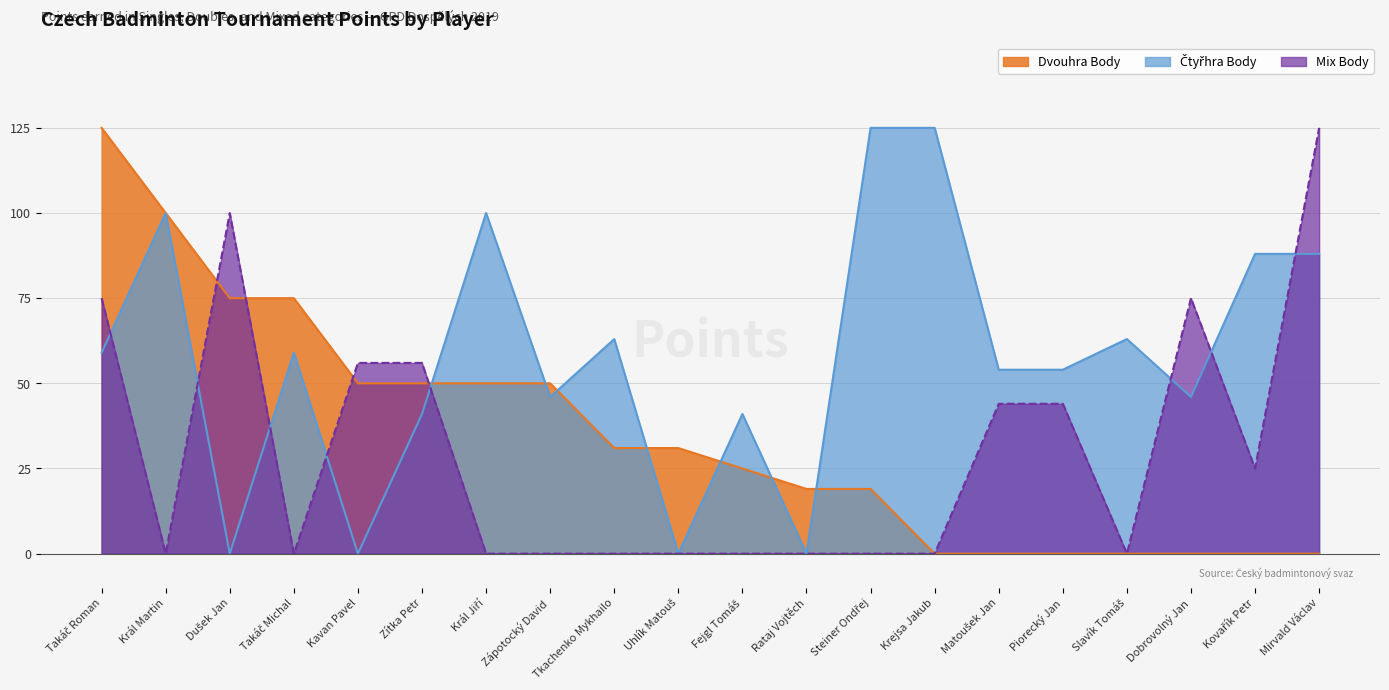

At Dušek Jan, list the series in order from smallest to largest.

Čtyřhra Body, Dvouhra Body, Mix Body